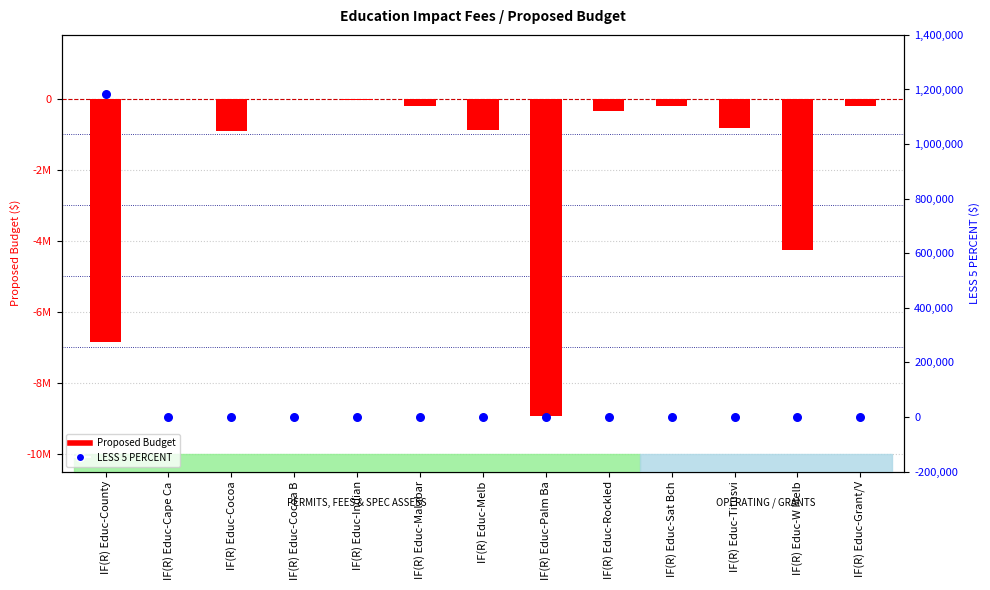

Which series reaches the minimum Y coordinate?

Proposed Budget